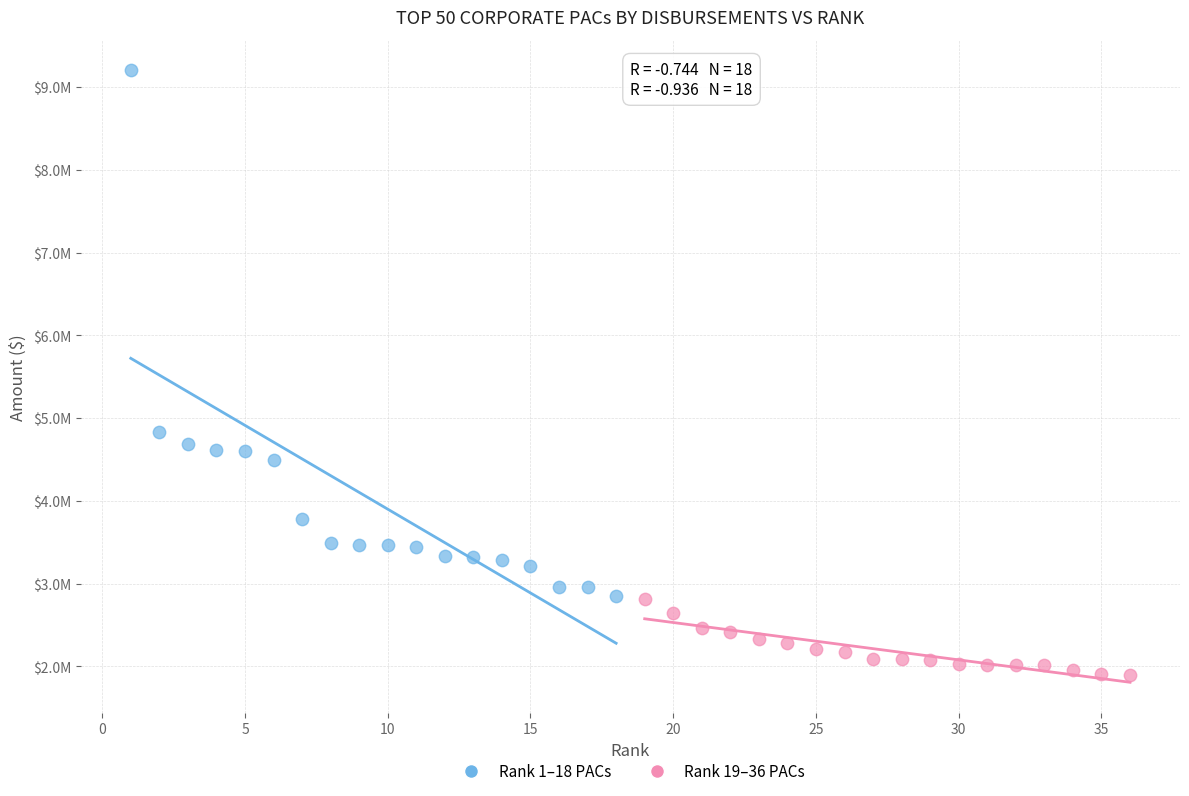

Which series reaches the minimum Y coordinate?

Rank 19–36 PACs